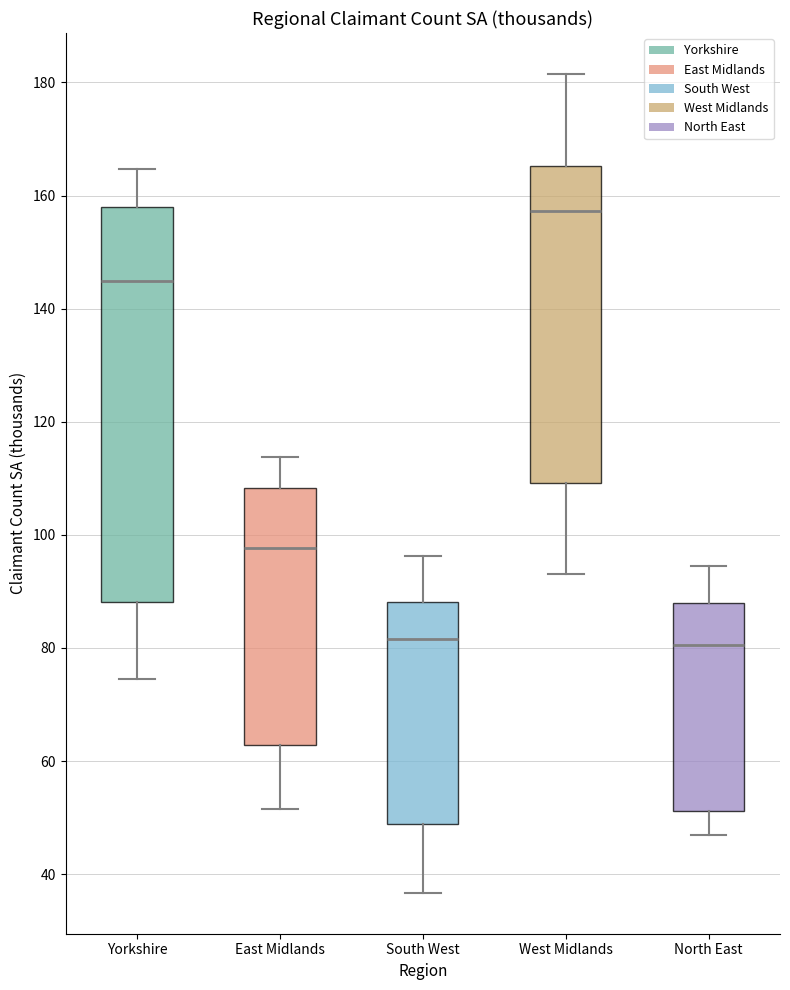

Where is the upper edge of the box for East Midlands on the y-axis? The values are not printed on the chart, so give them approximately, as read against the axis.

108